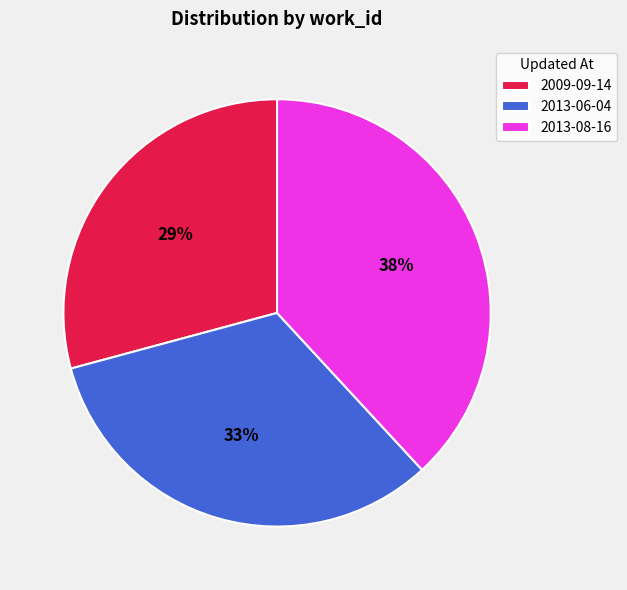

Count the number of slices in the pie.

3